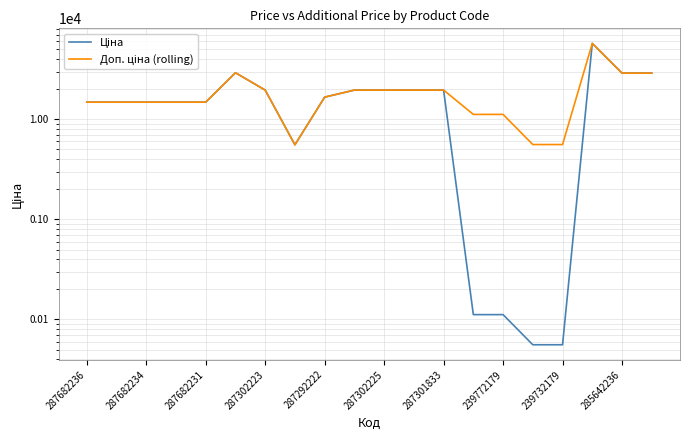

What is the difference between the Доп. ціна (rolling) values at 17 and 14?

46076.0